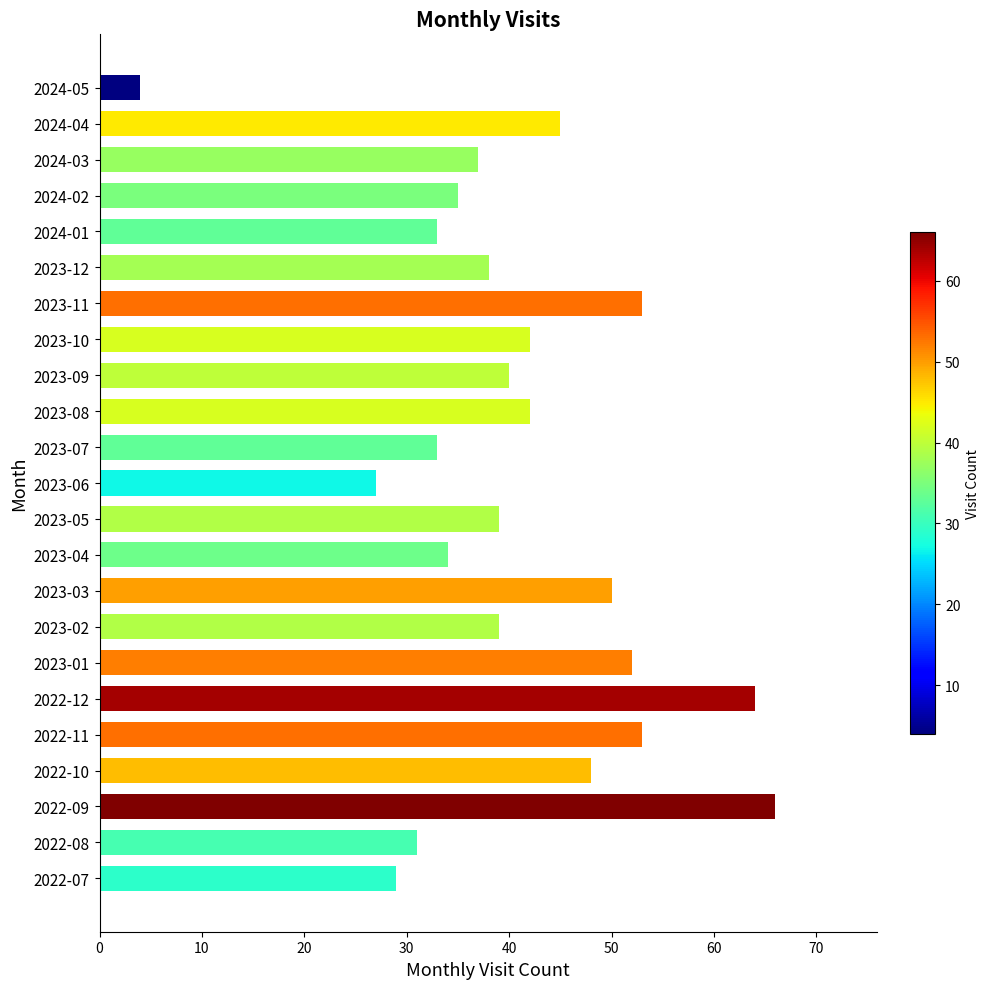

The value at 2024-05 is 4. True or false?

True